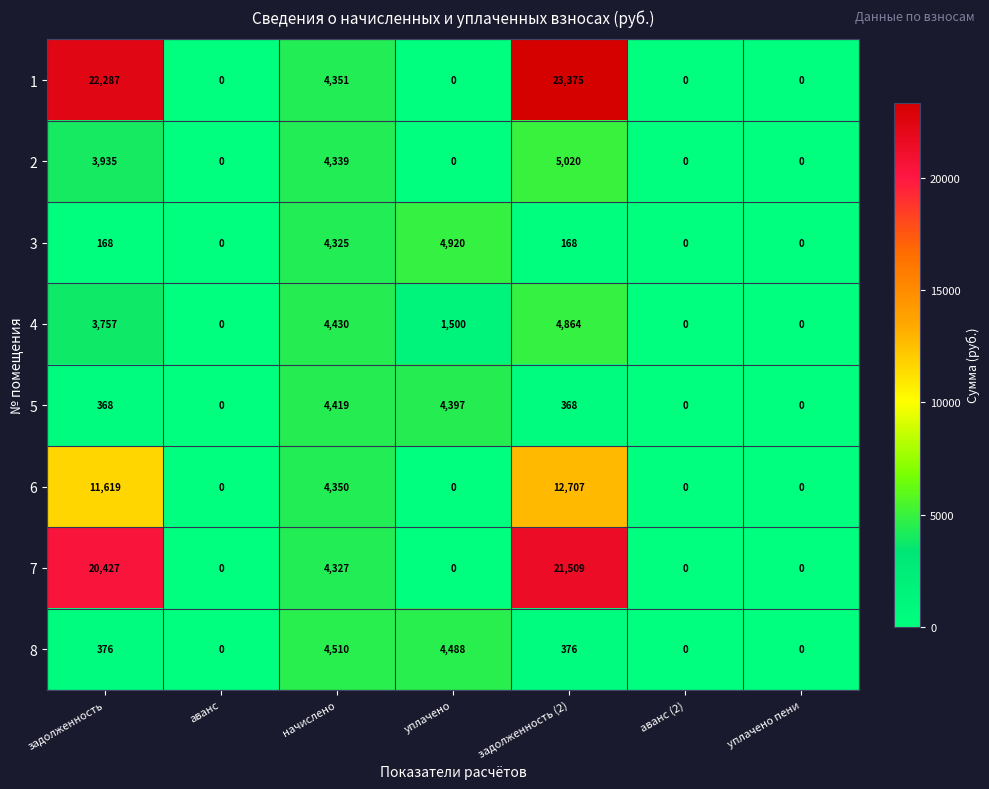

What value does the 7 series have at задолженность?

20427